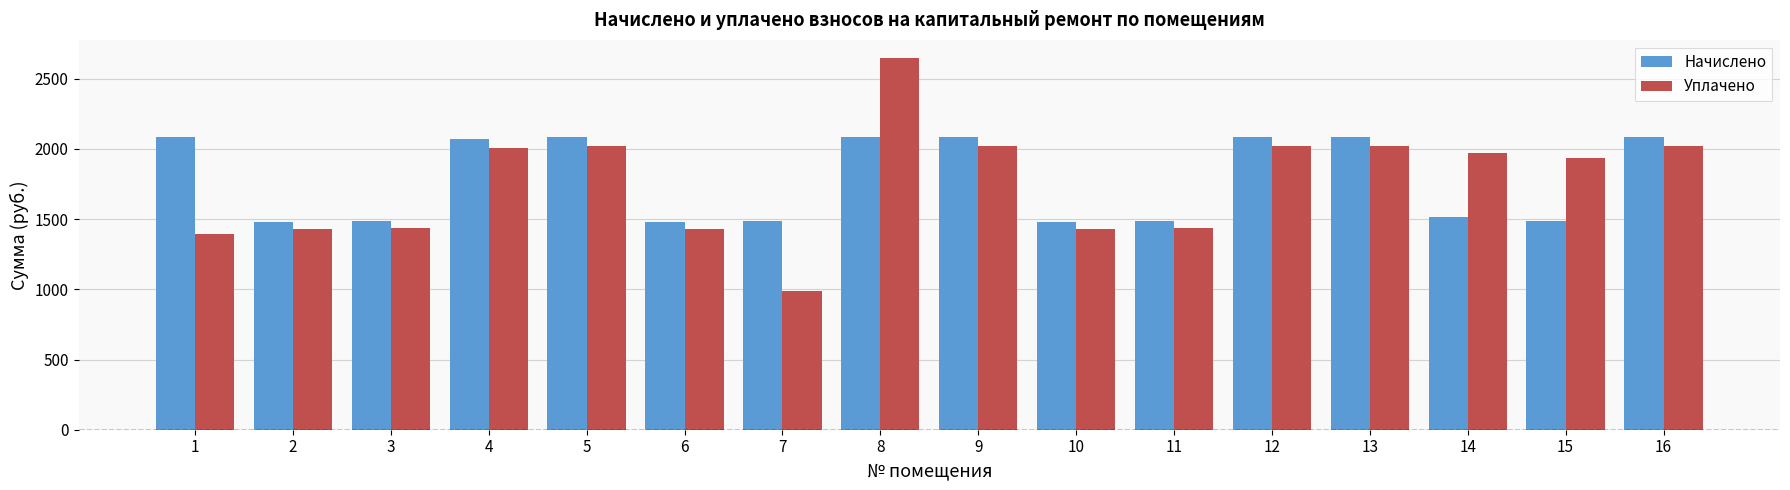

Is it true that Уплачено equals 1430.9 at 10?

True